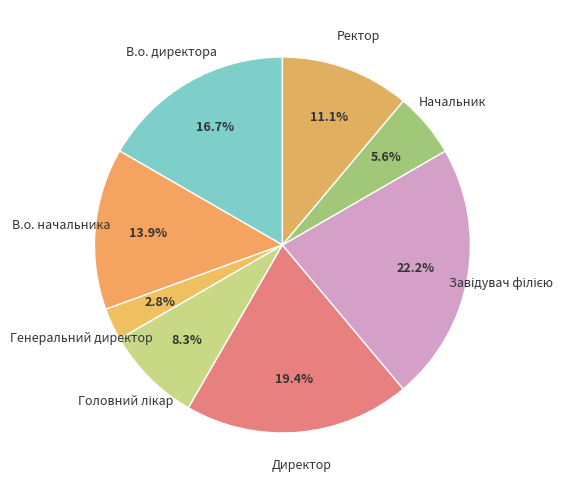

What is the smallest slice in the pie chart?

Генеральний директор